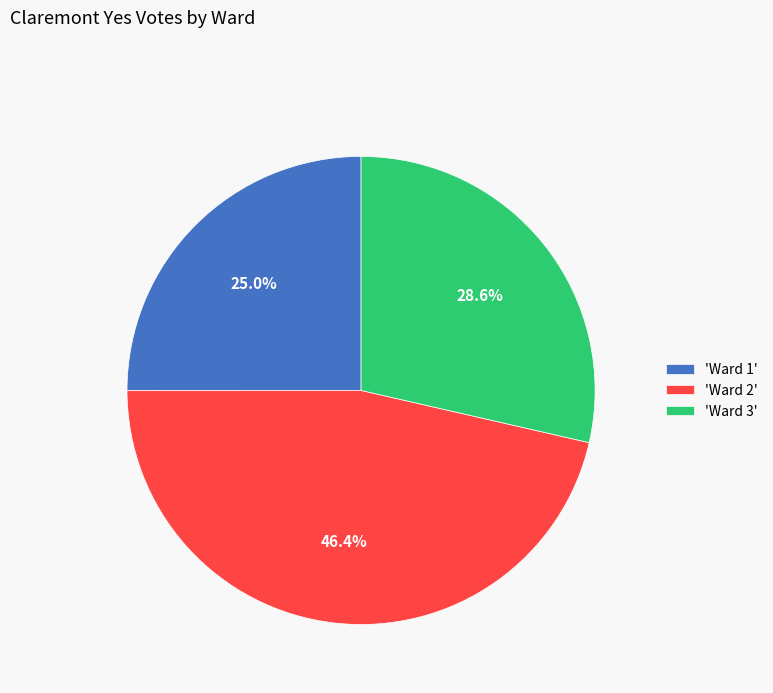

Combined, do 'Ward 2' and 'Ward 3' account for over 50%?

Yes